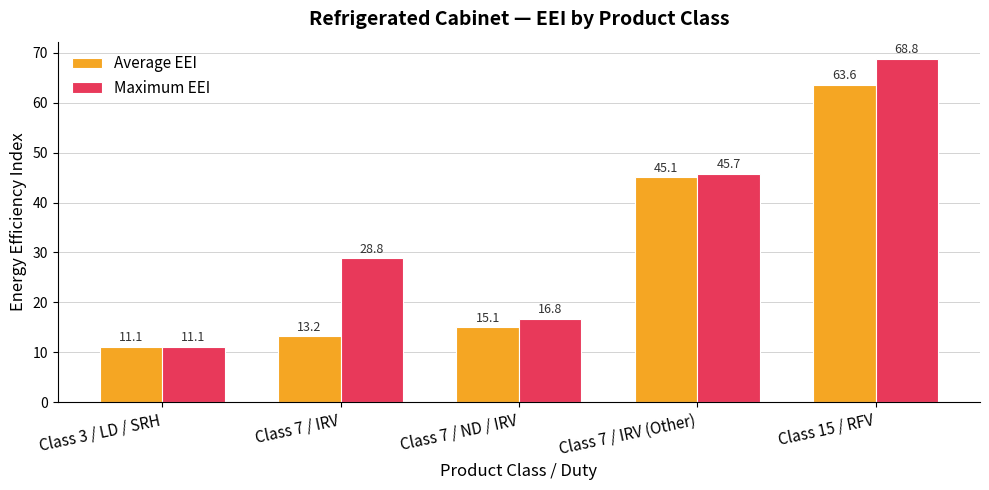

What is the value of the Average EEI bar at the 3rd from the left?

15.1